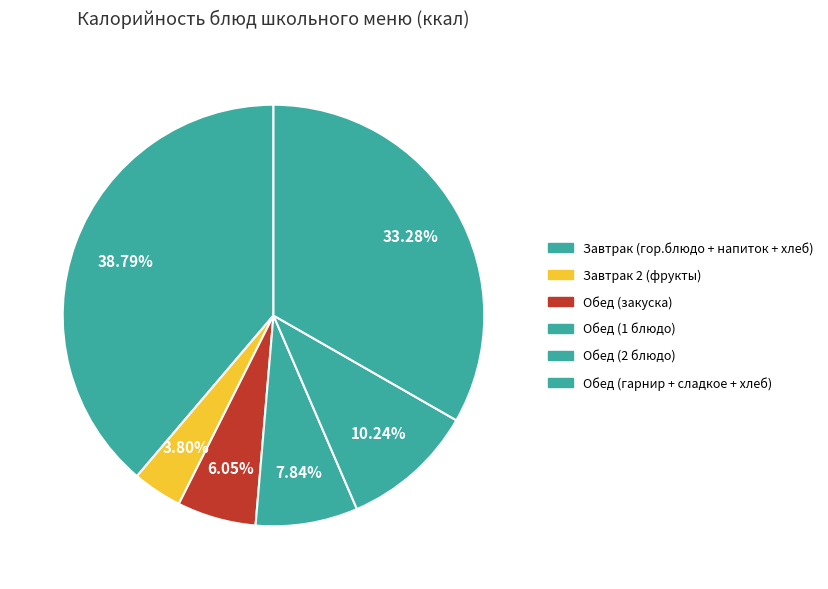

Which slice is the largest?

Завтрак (гор.блюдо + напиток + хлеб)